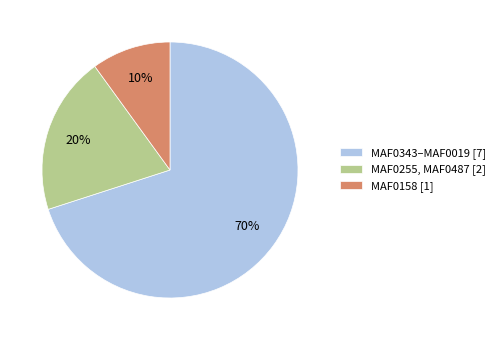

The MAF0255, MAF0487 [2] slice represents 20% of the pie. True or false?

True